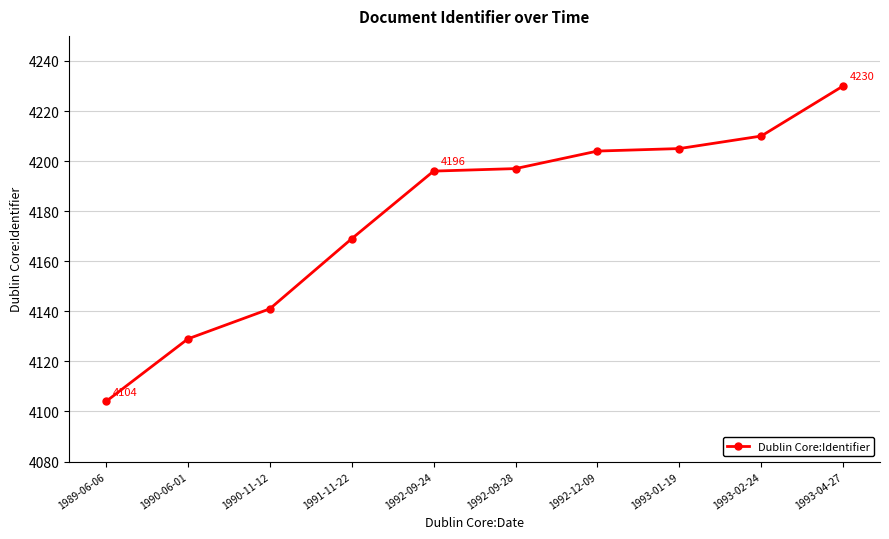

Approximately how many times larger is the value at 1992-09-28 compared to 1993-02-24?

1.0